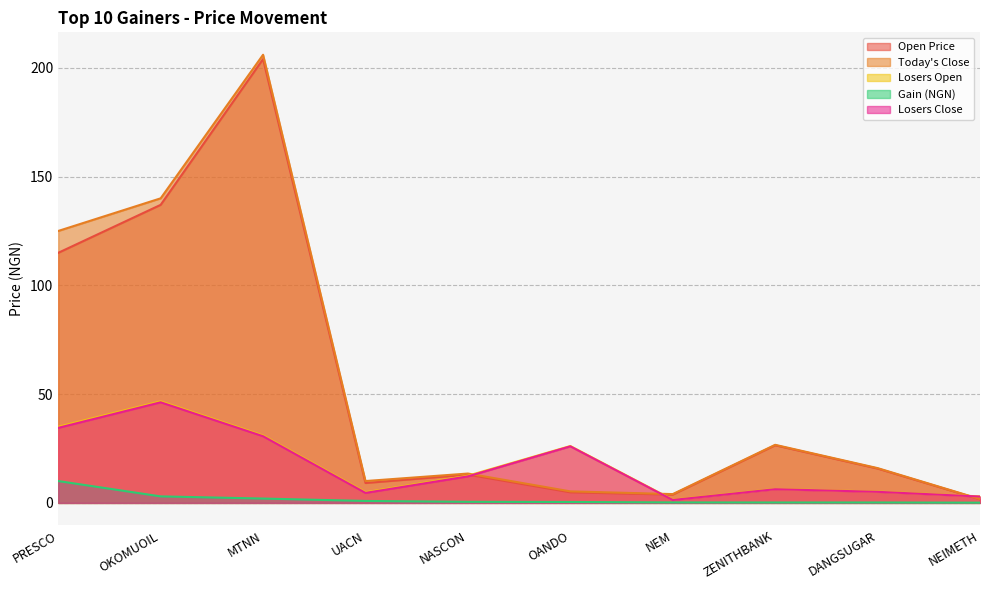

Rank the categories by LOSS_OPEN value from lowest to highest.

NEM, NEIMETH, UACN, DANGSUGAR, ZENITHBANK, NASCON, OANDO, MTNN, PRESCO, OKOMUOIL